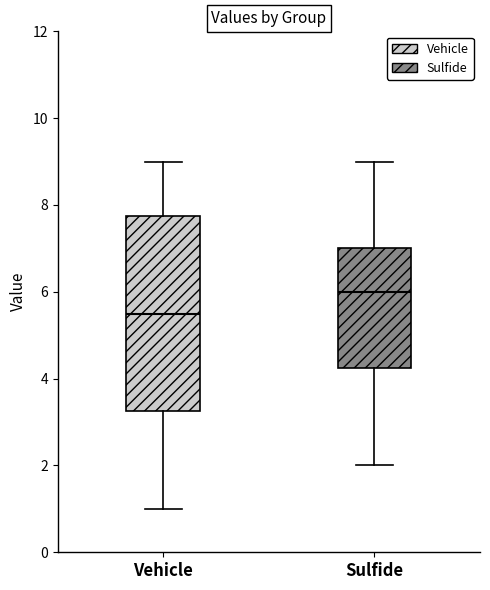

Reading left to right, transcribe this box plot: for each box, give where its median line is, the range the box spans, and where its two whiskers end, as read against the y-axis. The values are not printed on the chart, so give them approximately, as read against the axis.

Vehicle: median 5.6, box 3.2 to 7.8, whiskers 1.0 to 9.0
Sulfide: median 6.0, box 4.2 to 7.0, whiskers 2.0 to 9.0